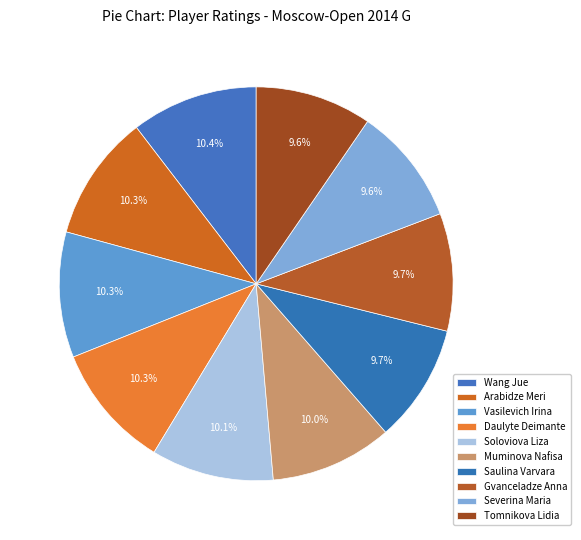

Is it true that Vasilevich Irina is 1% of the pie?

False